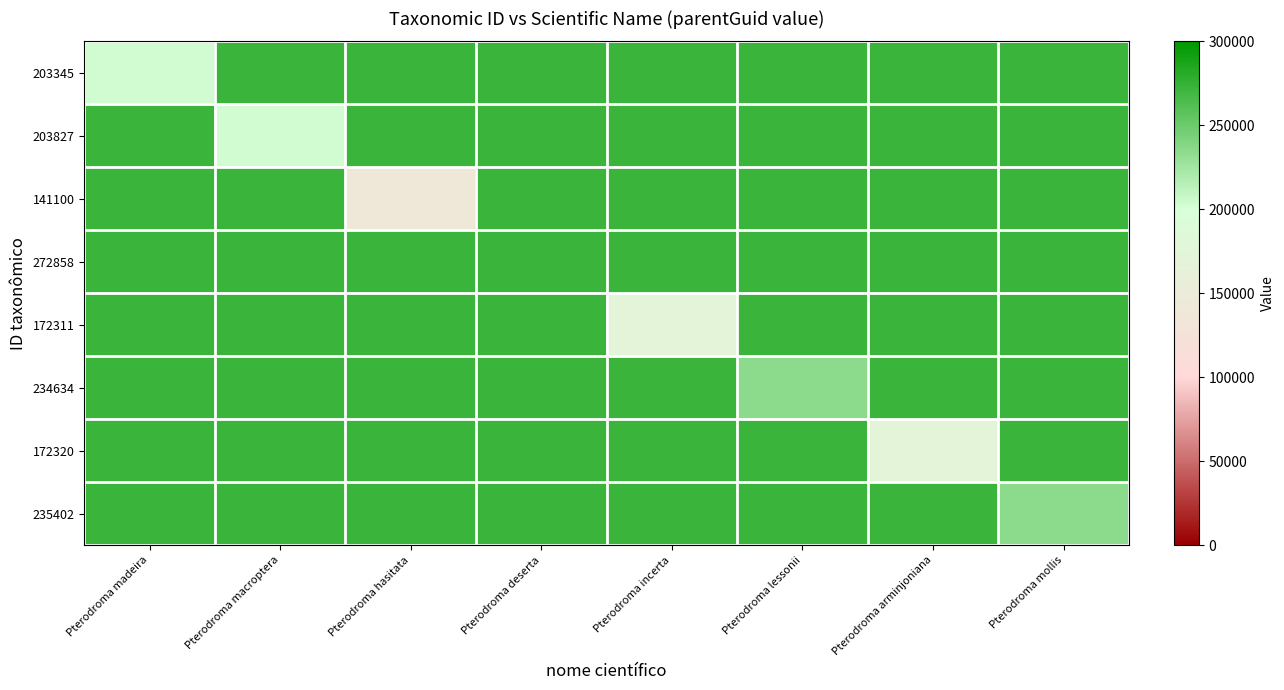

What is the maximum value shown in the chart?

272860